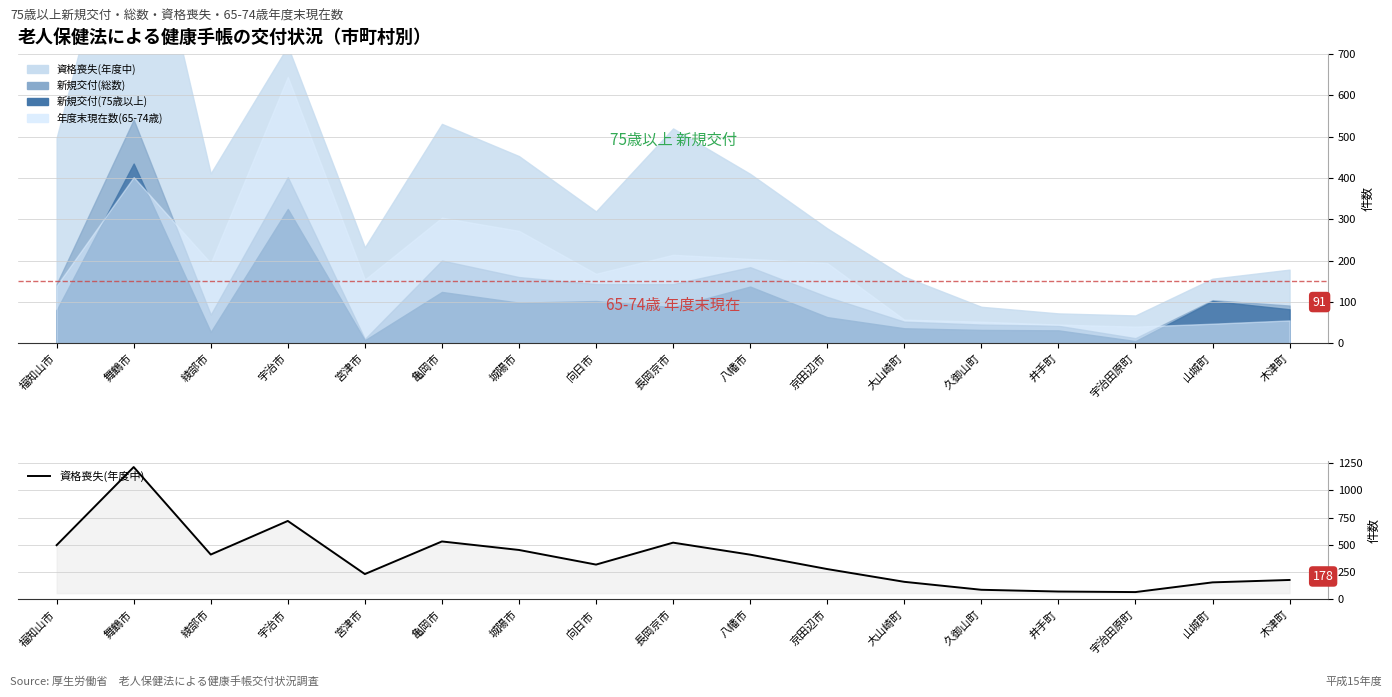

True or false: the data shows 497 at 福知山市.

True